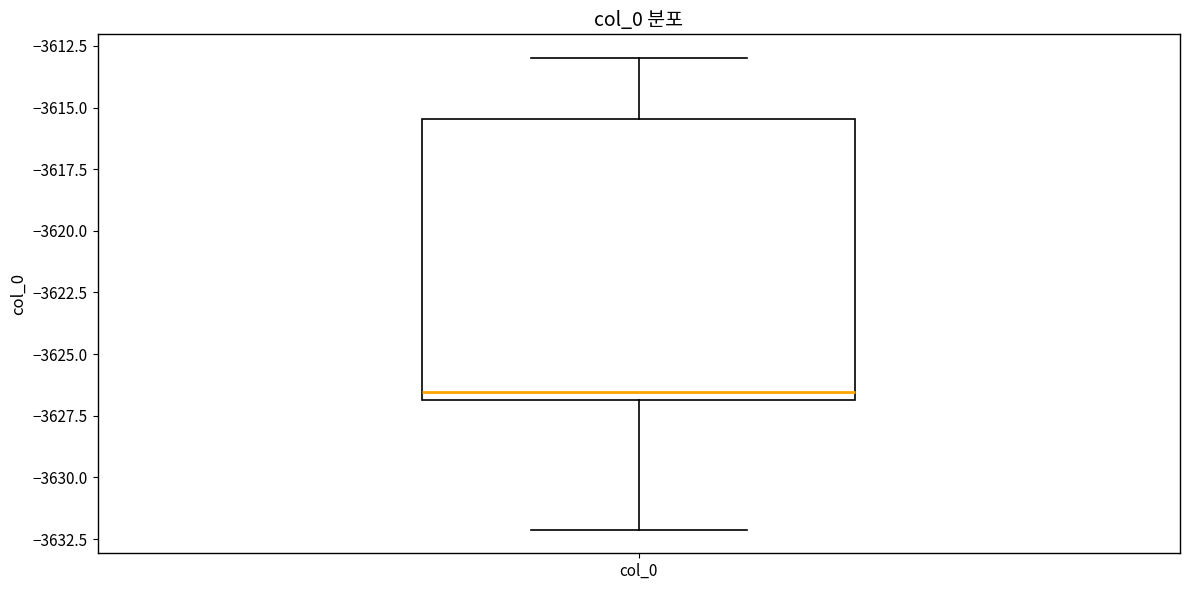

Read this box plot against the y-axis: the position of the median line, the range covered by the box, and the ends of both whiskers. The values are not printed on the chart, so give them approximately, as read against the axis.

median -3626.5, box -3627.0 to -3615.5, whiskers -3632.0 to -3613.0